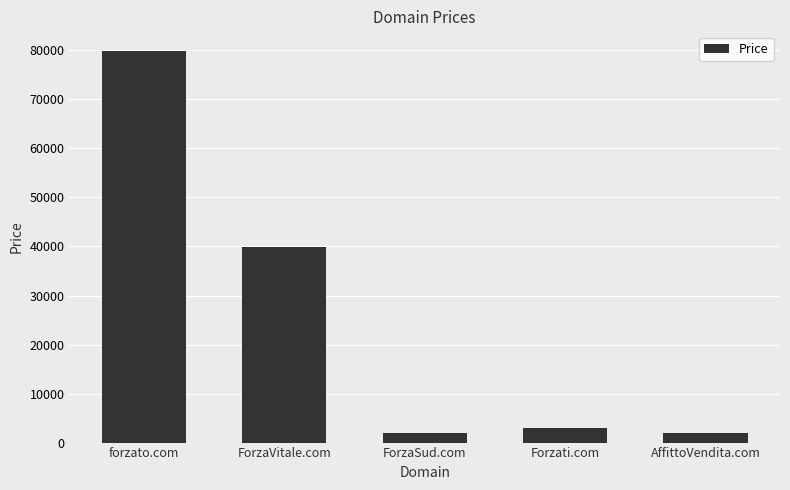

Which has a higher value, ForzaVitale.com or ForzaSud.com?

ForzaVitale.com